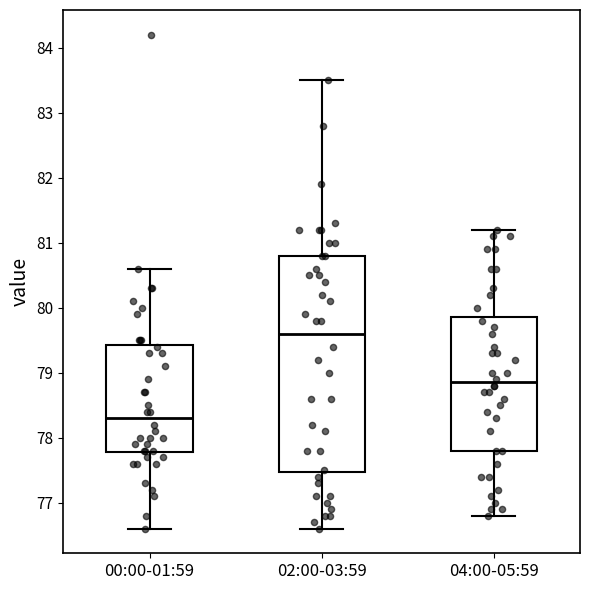

Comparing the boxes themselves (not the whiskers), which one is the tallest?

02:00-03:59